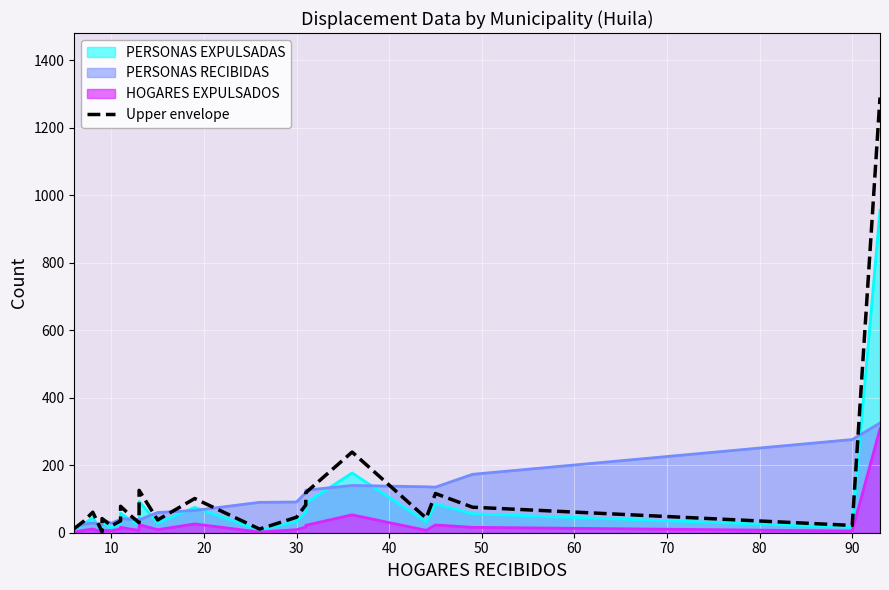

How many interior local valleys (lower than both neighbors) does the data have?

7